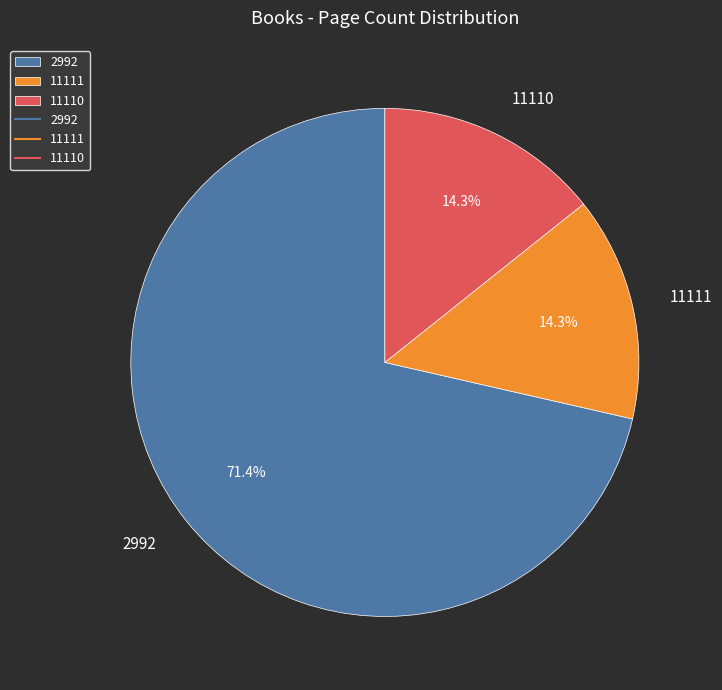

Count the number of slices in the pie.

3